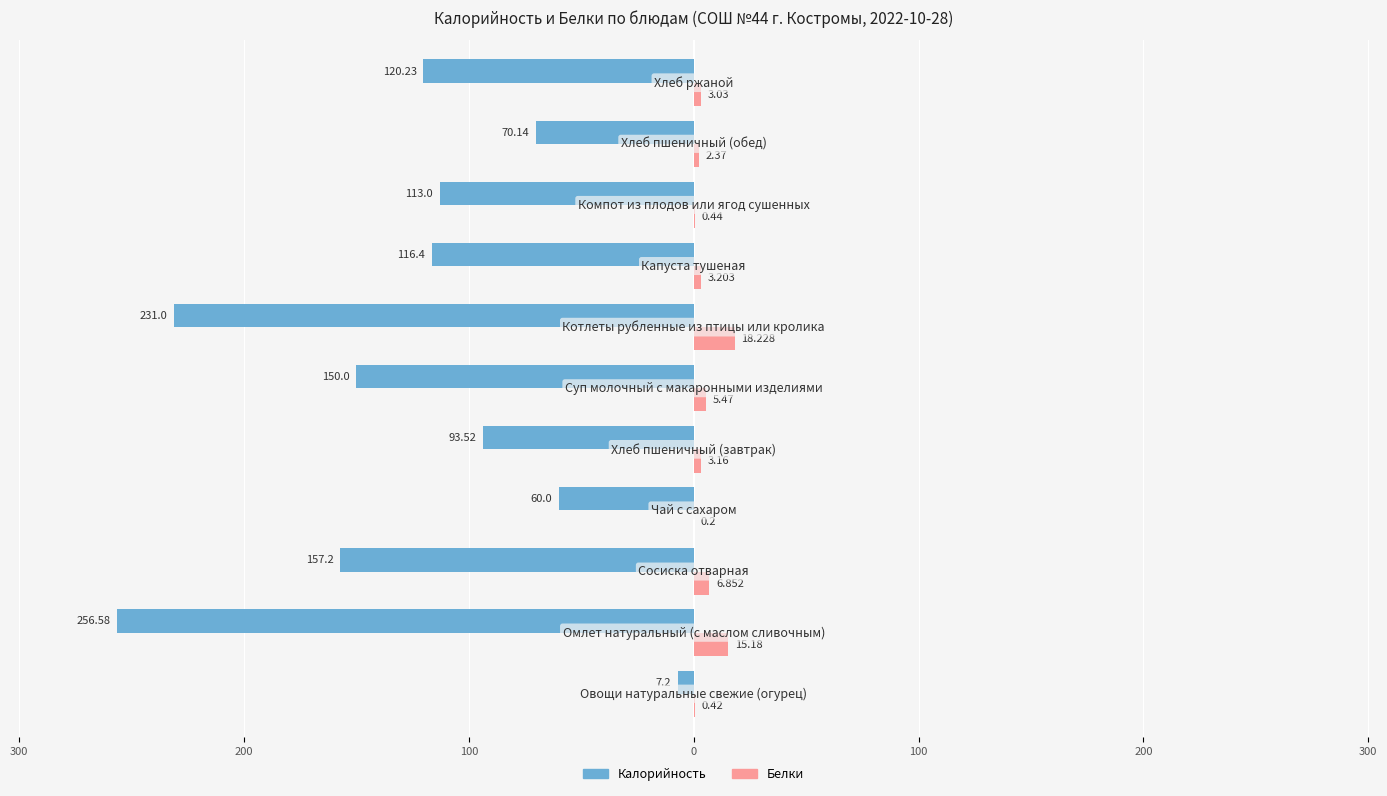

Reading left to right, extract all data points from this chart.

Калорийность: -7.2	-256.6	-157.2	-60.0	-93.5	-150.0	-231.0	-116.4	-113.0	-70.1	-120.2
Белки: 0.4	15.2	6.9	0.2	3.2	5.5	18.2	3.2	0.4	2.4	3.0